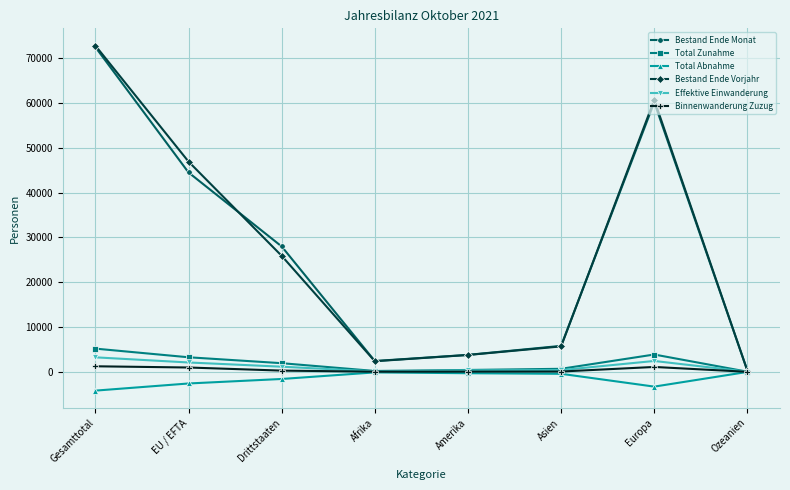

The Bestand Ende Monat series shows 2418 at Afrika. True or false?

True